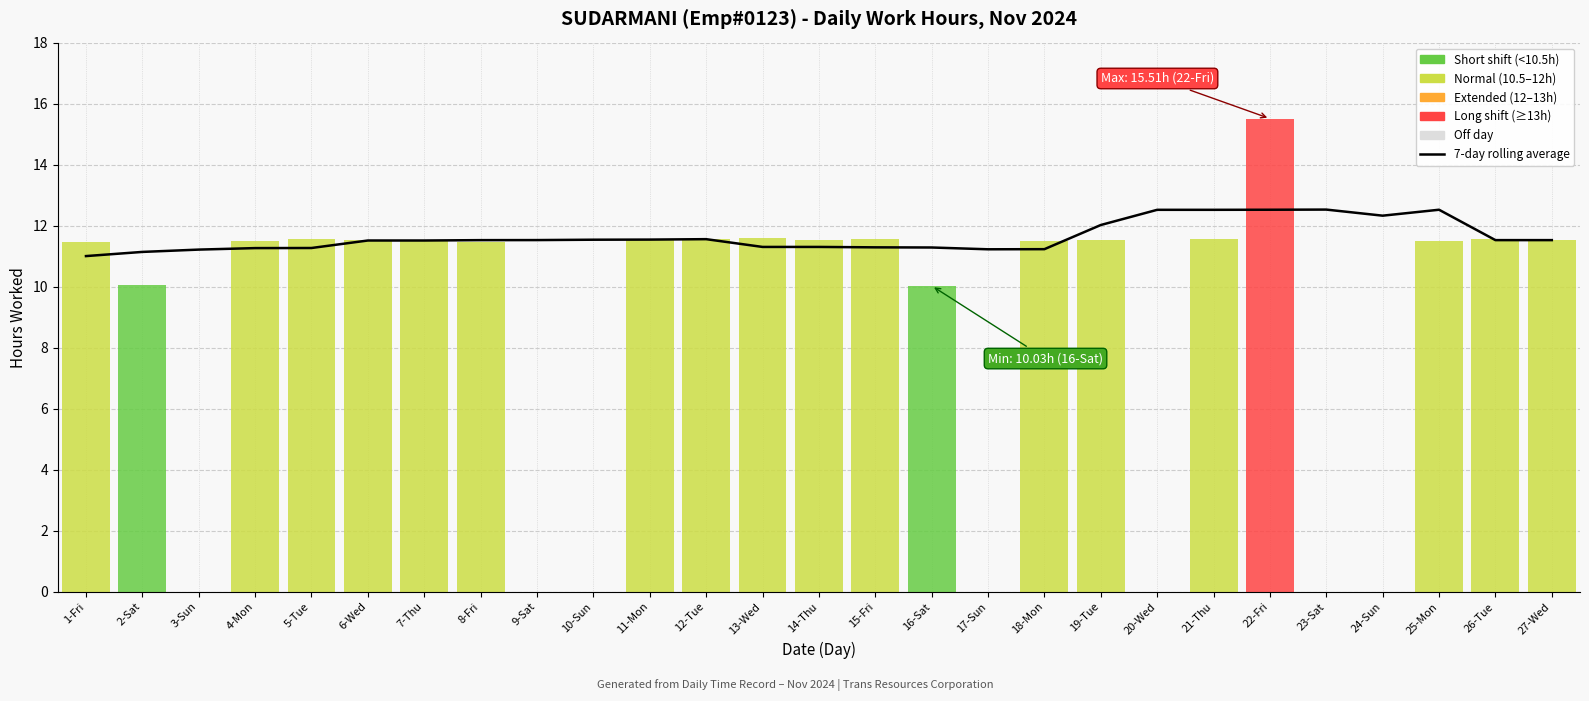

What is the label of the 19th bar from the left?

19-Tue